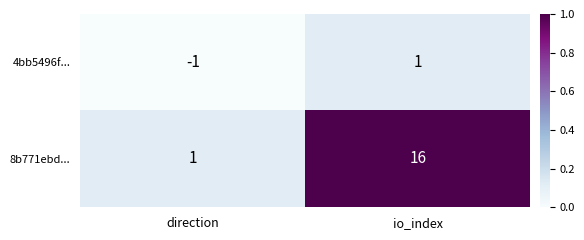

Reading left to right, transcribe all the data shown in this chart.

4bb5496f...: direction=-1	io_index=1
8b771ebd...: direction=1	io_index=16